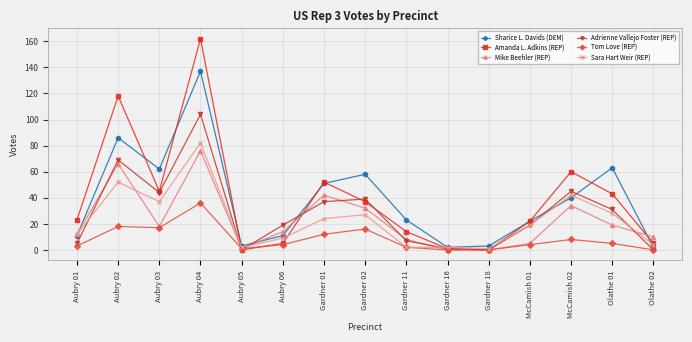

After their last crossing, which series has the higher values: Amanda L. Adkins (REP) or Tom Love (REP)?

Amanda L. Adkins (REP)